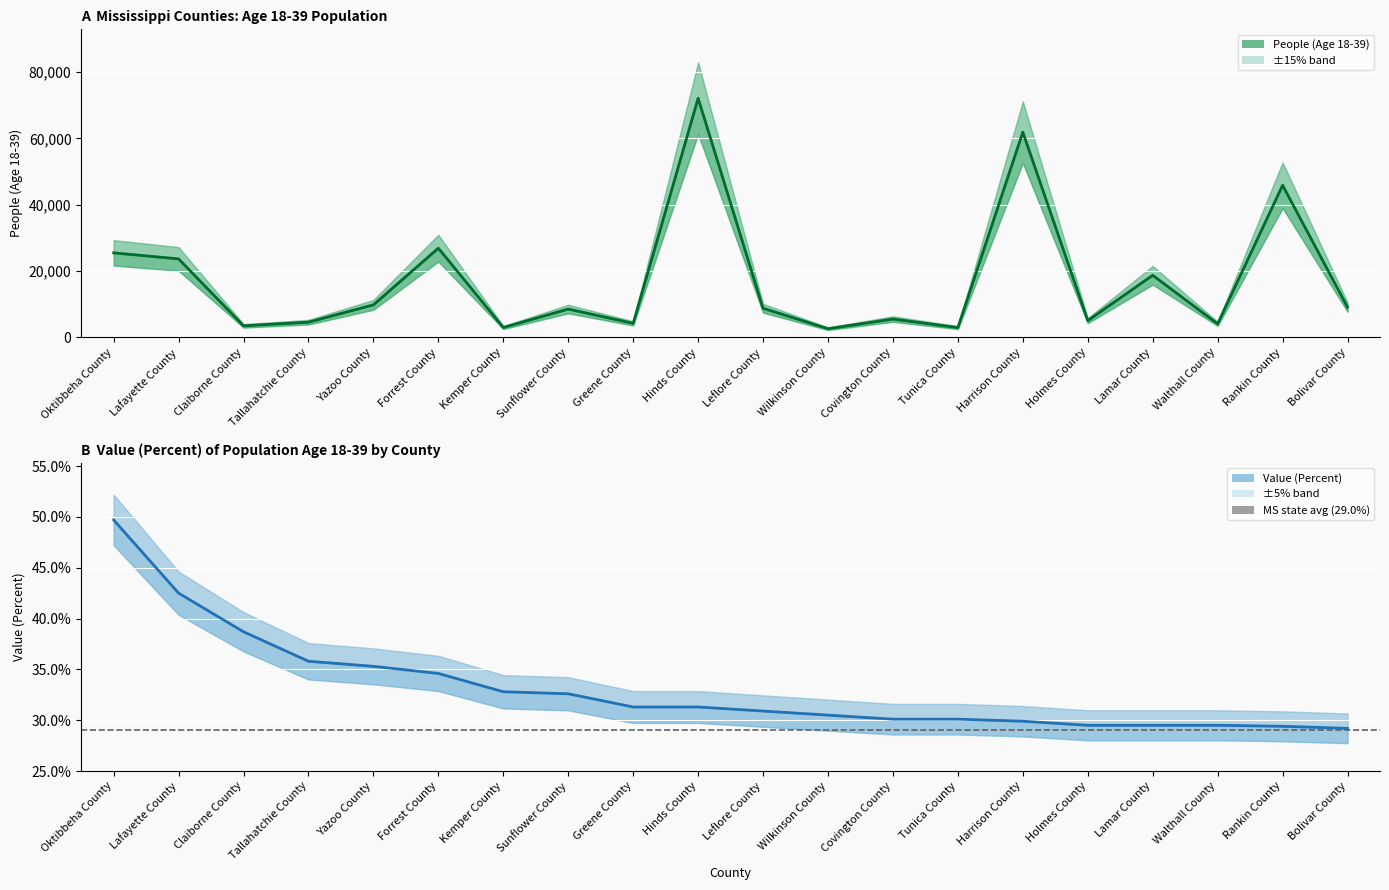

True or false: People (Age 18-39) and Value (Percent) intersect in this chart.

False